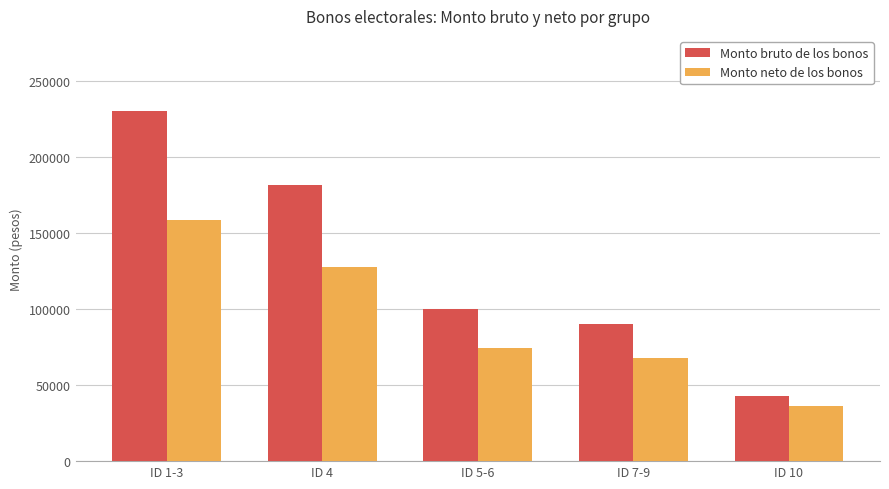

The value of Monto bruto de los bonos at ID 5-6 is 100000.0. True or false?

True